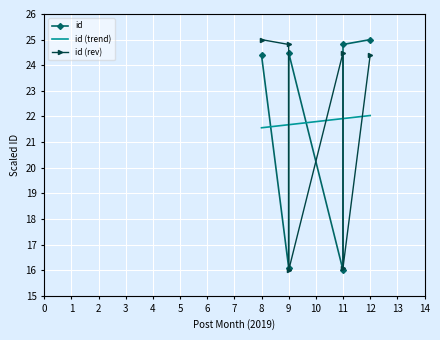

How many data points are less than 24?

2